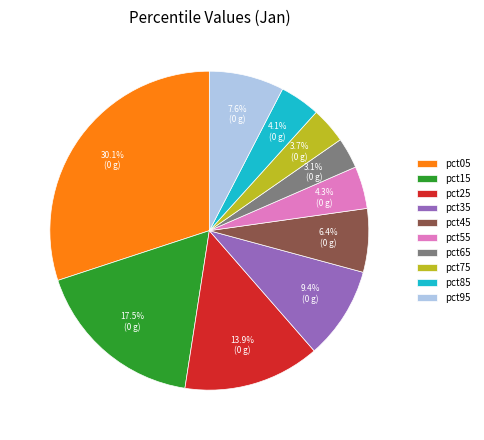

To the nearest percent, what is the average slice percentage?

10%